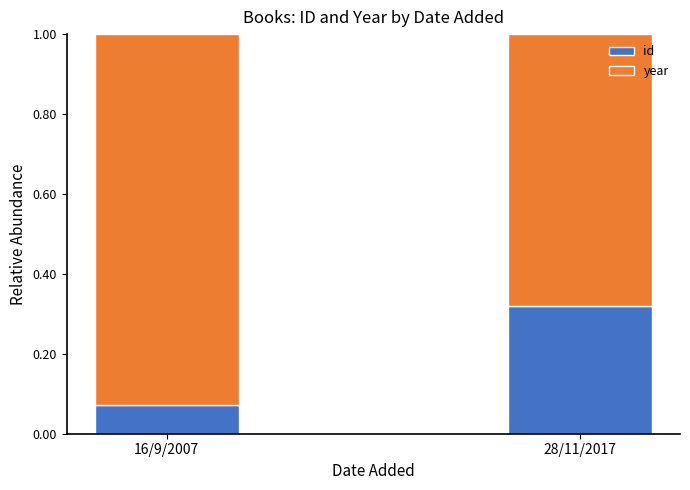

Which category has the lowest value in the id series?

16/9/2007